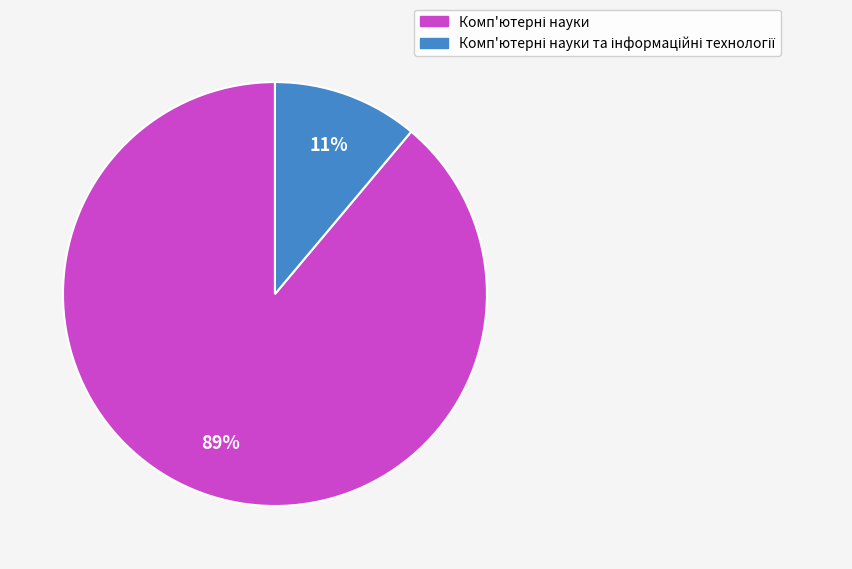

To the nearest percent, what is the average slice percentage?

50%